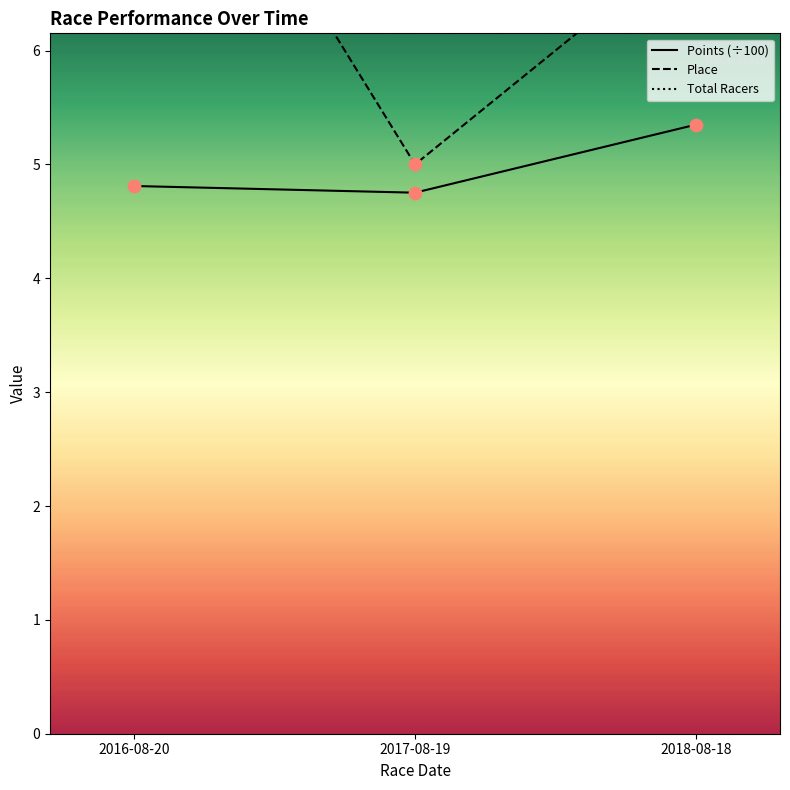

Which series has the widest spread of Y values?

Place